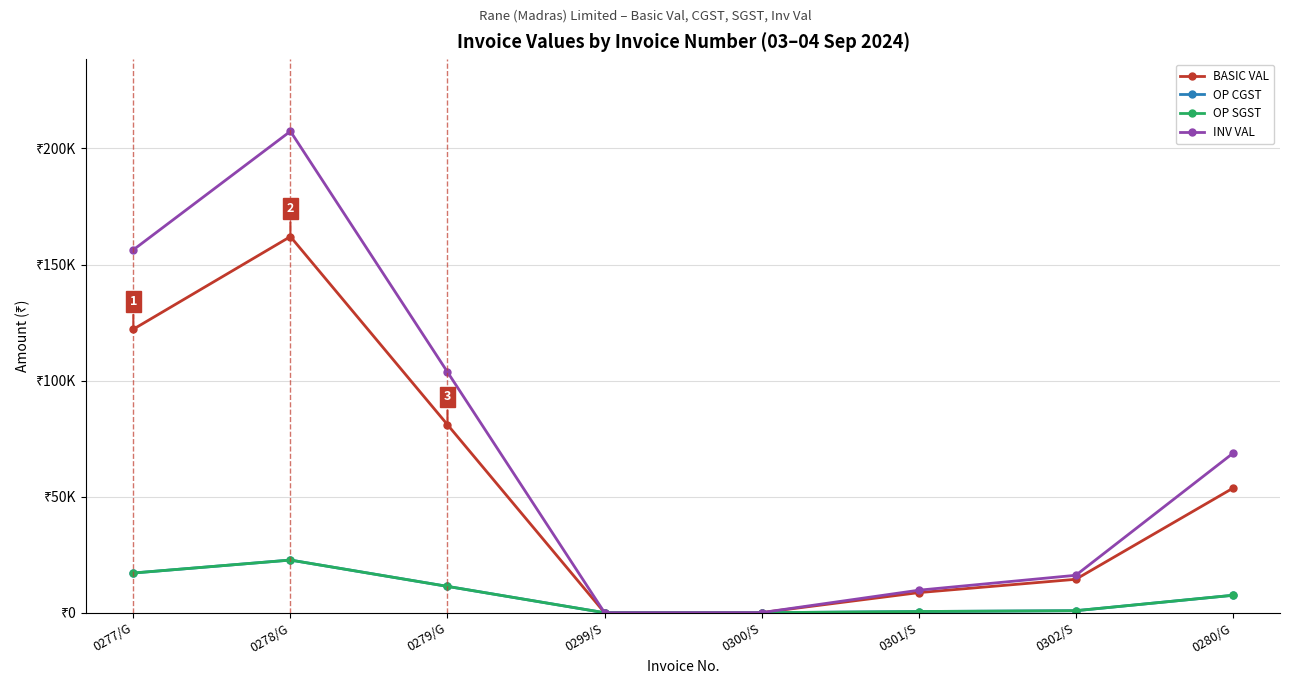

What position from the right is 0301/S?

3